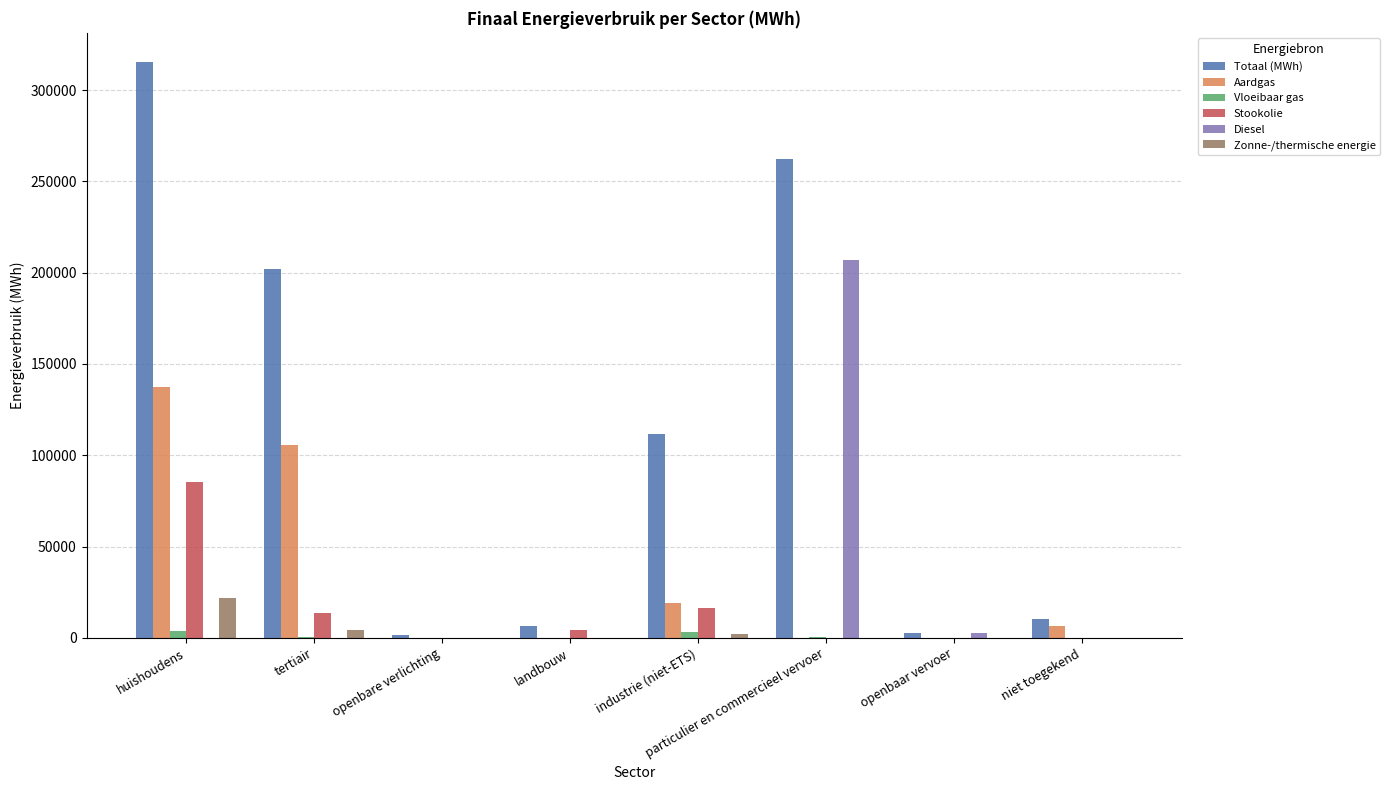

The value of Diesel at tertiair is 0.0. True or false?

True